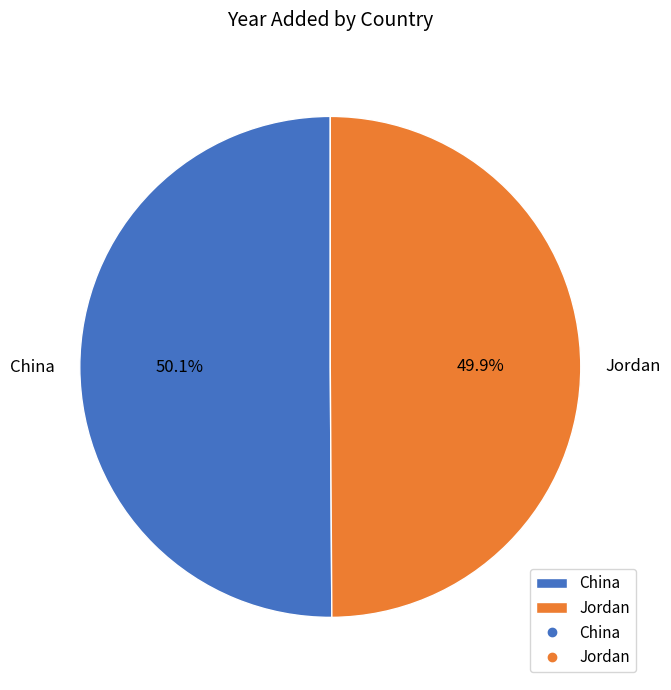

Is there any slice that represents more than half of the pie?

Yes